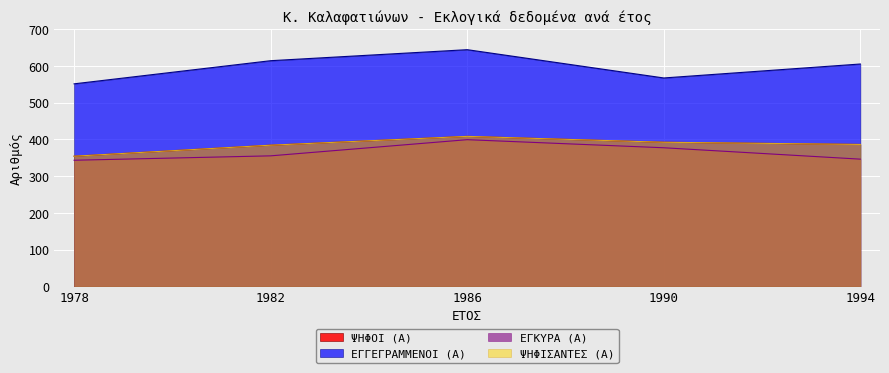

Does the chart display data point markers on the line(s)?

No